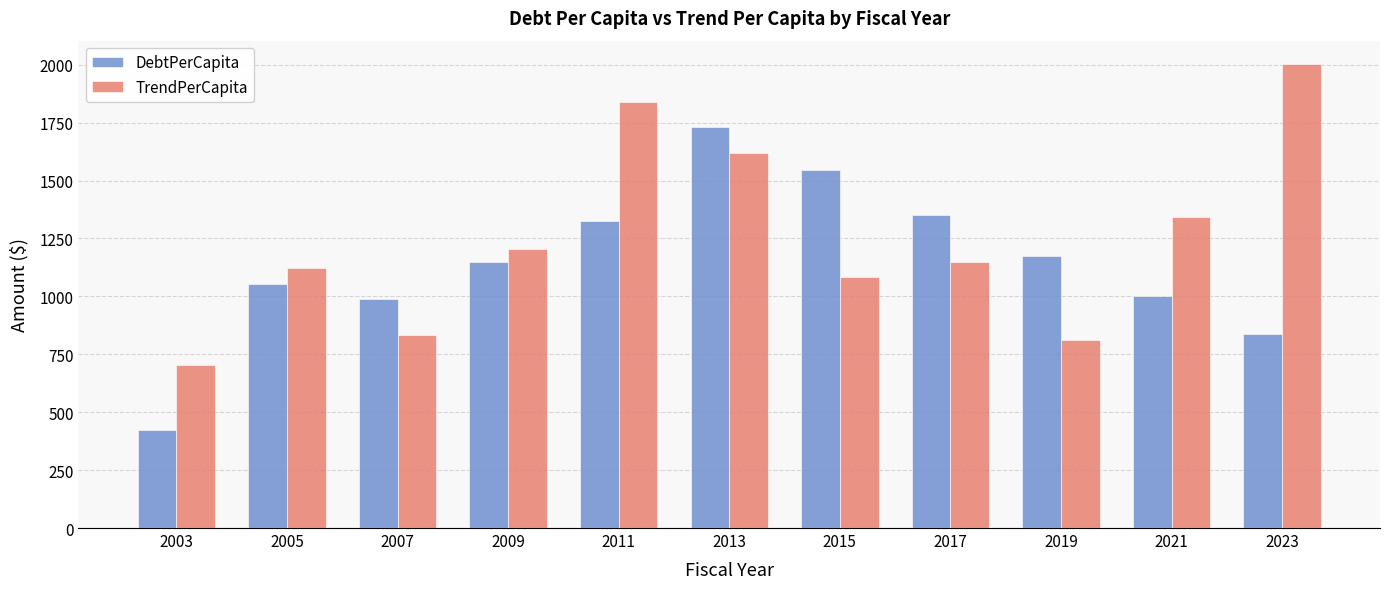

At how many categories does at least one series exceed 756?

10